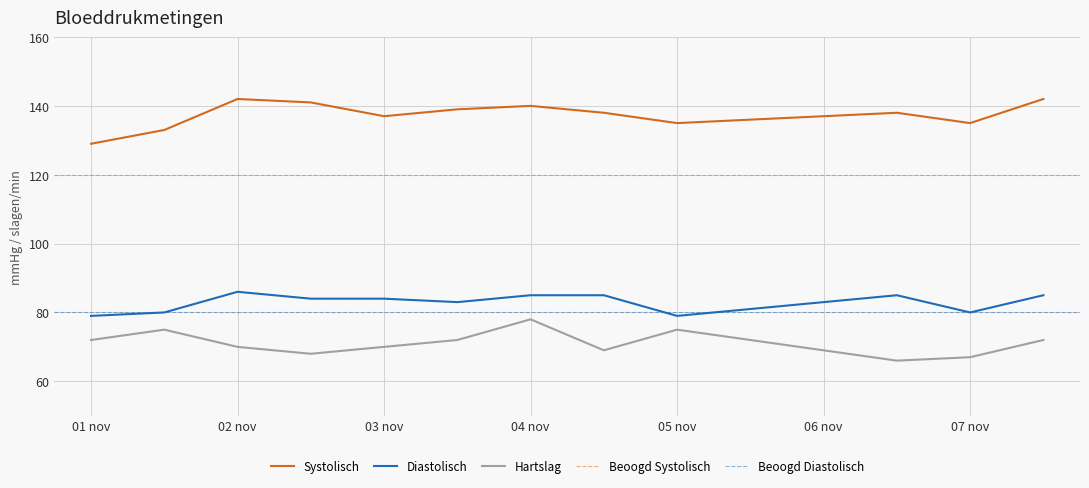

What is the smallest value displayed?

66